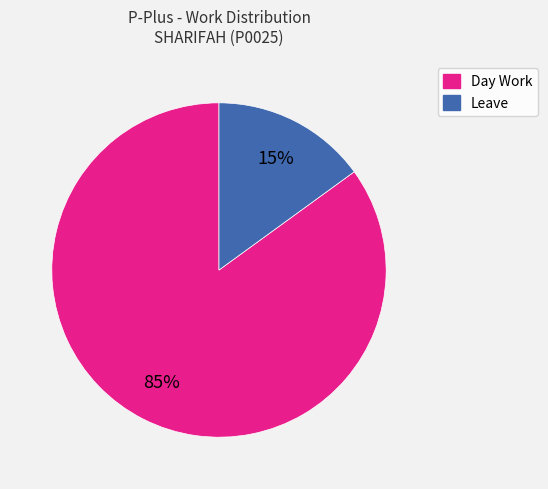

Which slice is the smallest?

Leave